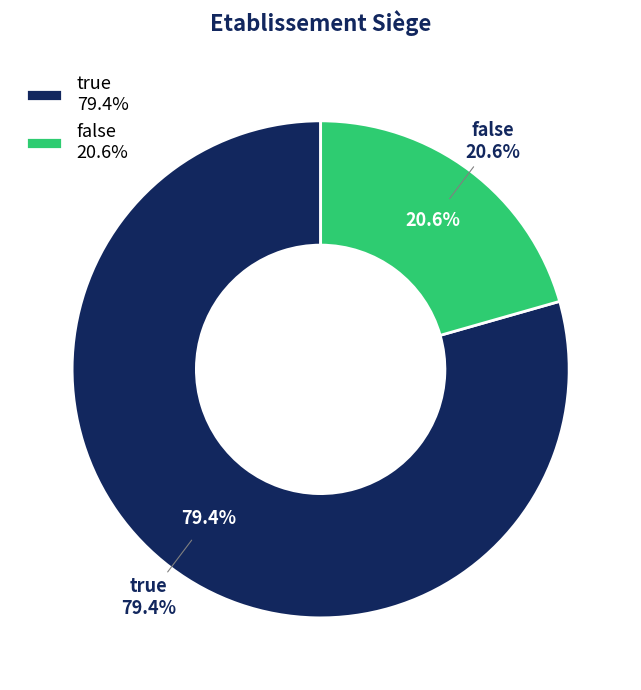

To the nearest percent, what percentage of the pie is false?

21%